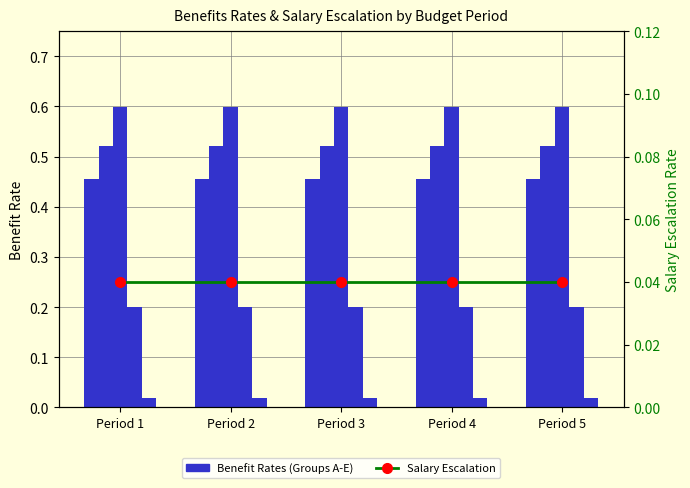

True or false: Group A (0.4548) has a value of 0.5 at Period 5.

True